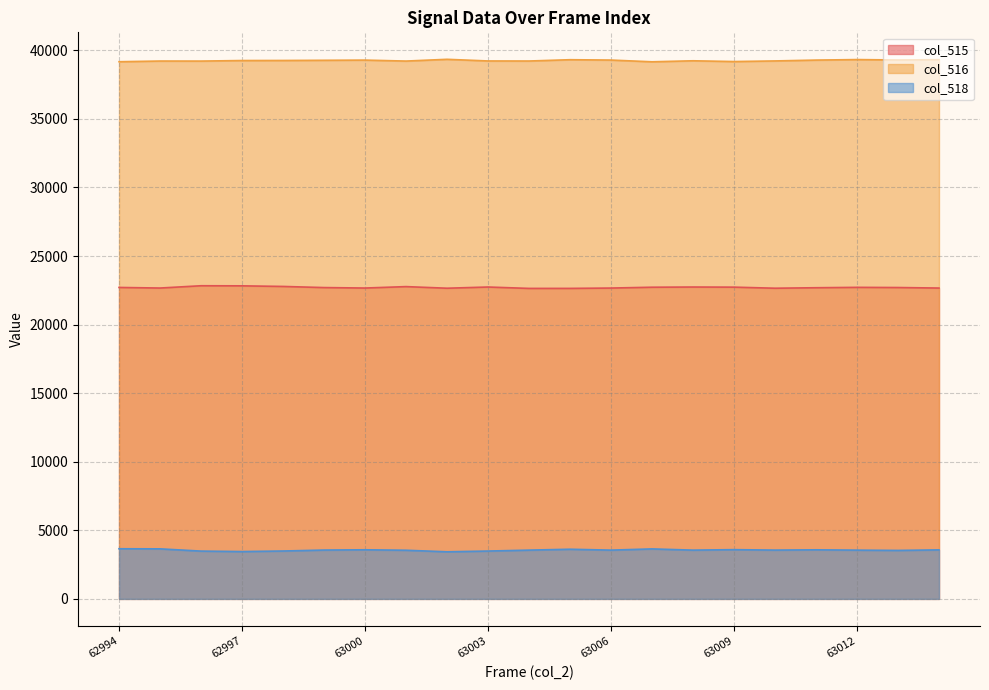

Reading left to right, list all the values displayed in this chart.

col_515: 62994=22710	62995=22667	62996=22834	62997=22827	62998=22783	62999=22701	63000=22667	63001=22771	63002=22654	63003=22741	63004=22640	63005=22641	63006=22666	63007=22726	63008=22741	63009=22732	63010=22654	63011=22689	63012=22717	63013=22704	63014=22666
col_516: 62994=39169	62995=39219	62996=39216	62997=39256	62998=39260	62999=39273	63000=39287	63001=39217	63002=39345	63003=39225	63004=39221	63005=39316	63006=39290	63007=39164	63008=39238	63009=39182	63010=39227	63011=39288	63012=39326	63013=39296	63014=39319
col_518: 62994=3656	62995=3649	62996=3485	62997=3452	62998=3492	62999=3561	63000=3581	63001=3547	63002=3435	63003=3489	63004=3556	63005=3621	63006=3556	63007=3645	63008=3556	63009=3591	63010=3558	63011=3579	63012=3555	63013=3535	63014=3574